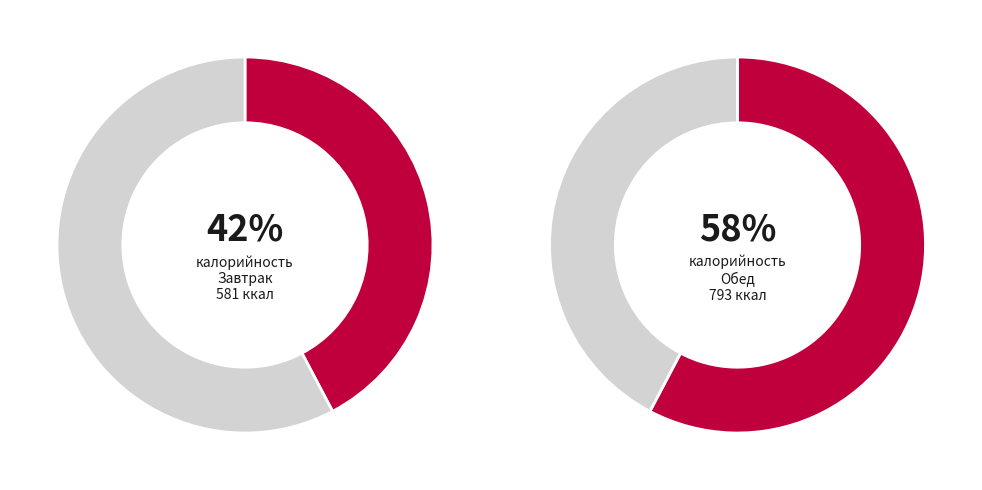

To the nearest percent, what is the average slice percentage?

50%